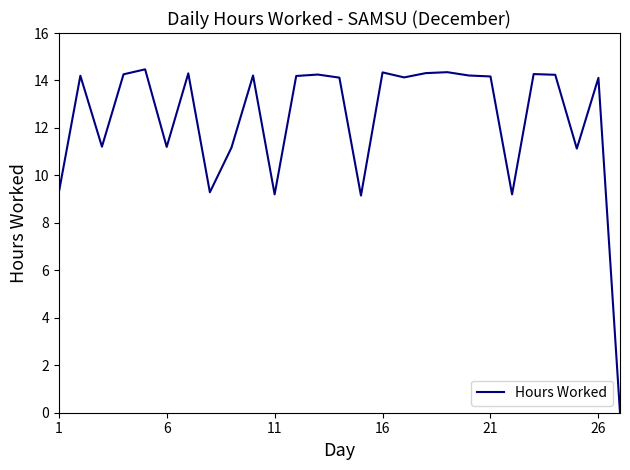

Does the chart display data point markers on the line(s)?

No